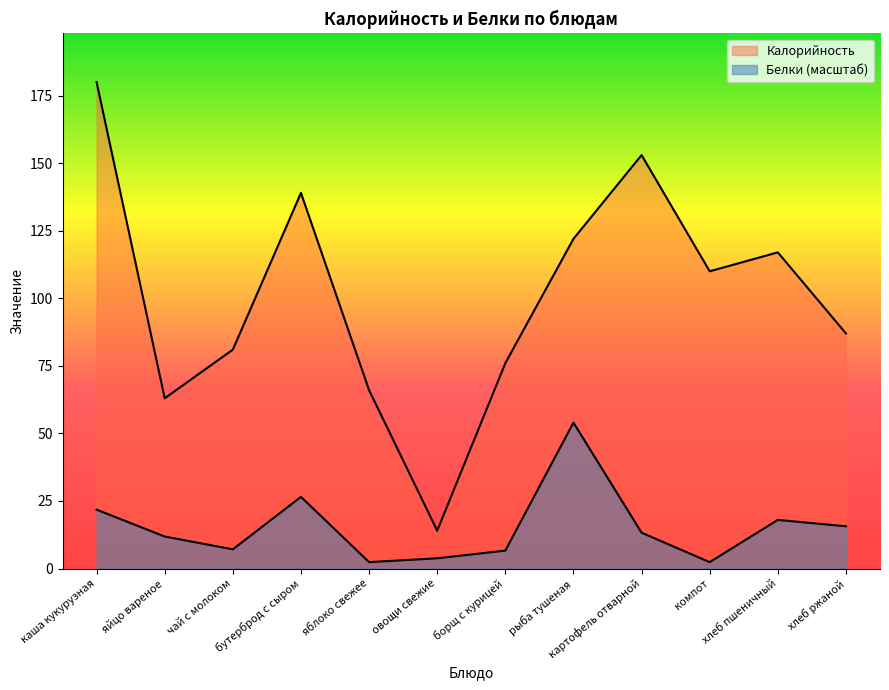

Which series changed the most between овощи свежие and хлеб пшеничный?

Калорийность